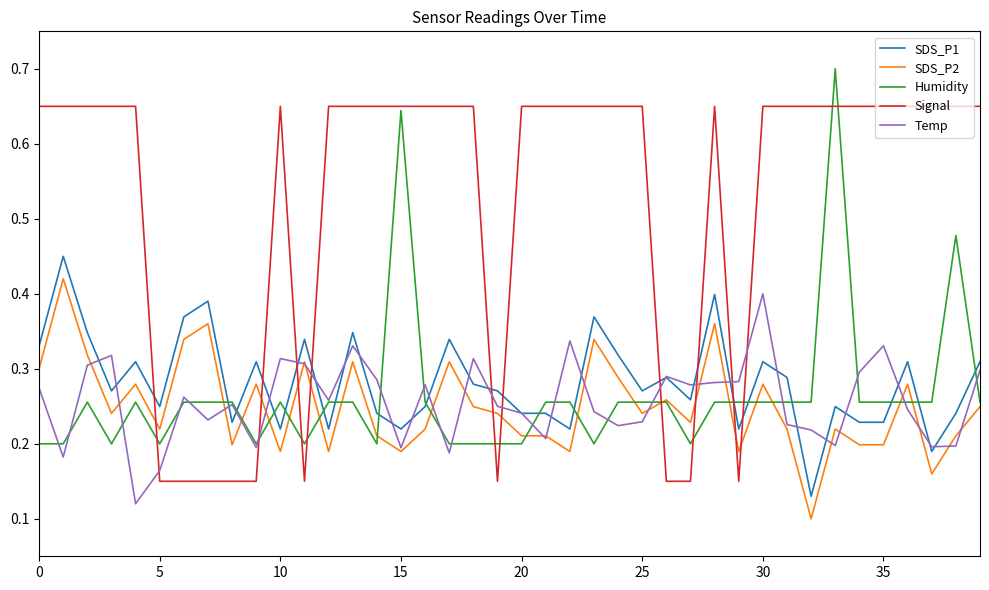

Which series has the largest total across all categories?

Signal